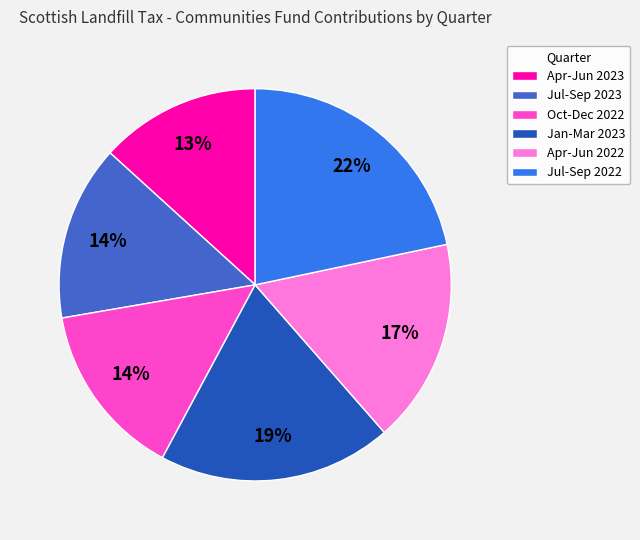

Combined, do Apr-Jun 2022 and Oct-Dec 2022 account for over 50%?

No